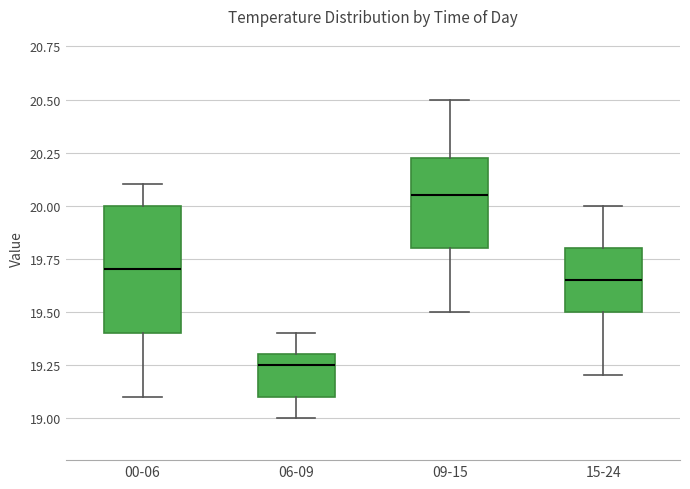

Where does the median line of the box for 00-06 sit on the y-axis? The values are not printed on the chart, so give them approximately, as read against the axis.

19.70